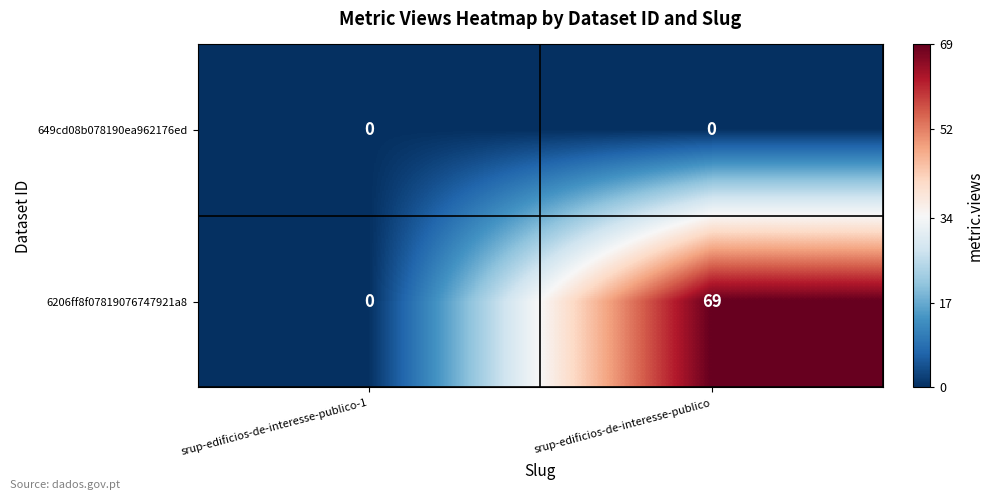

Which series has the widest spread of values?

6206ff8f07819076747921a8